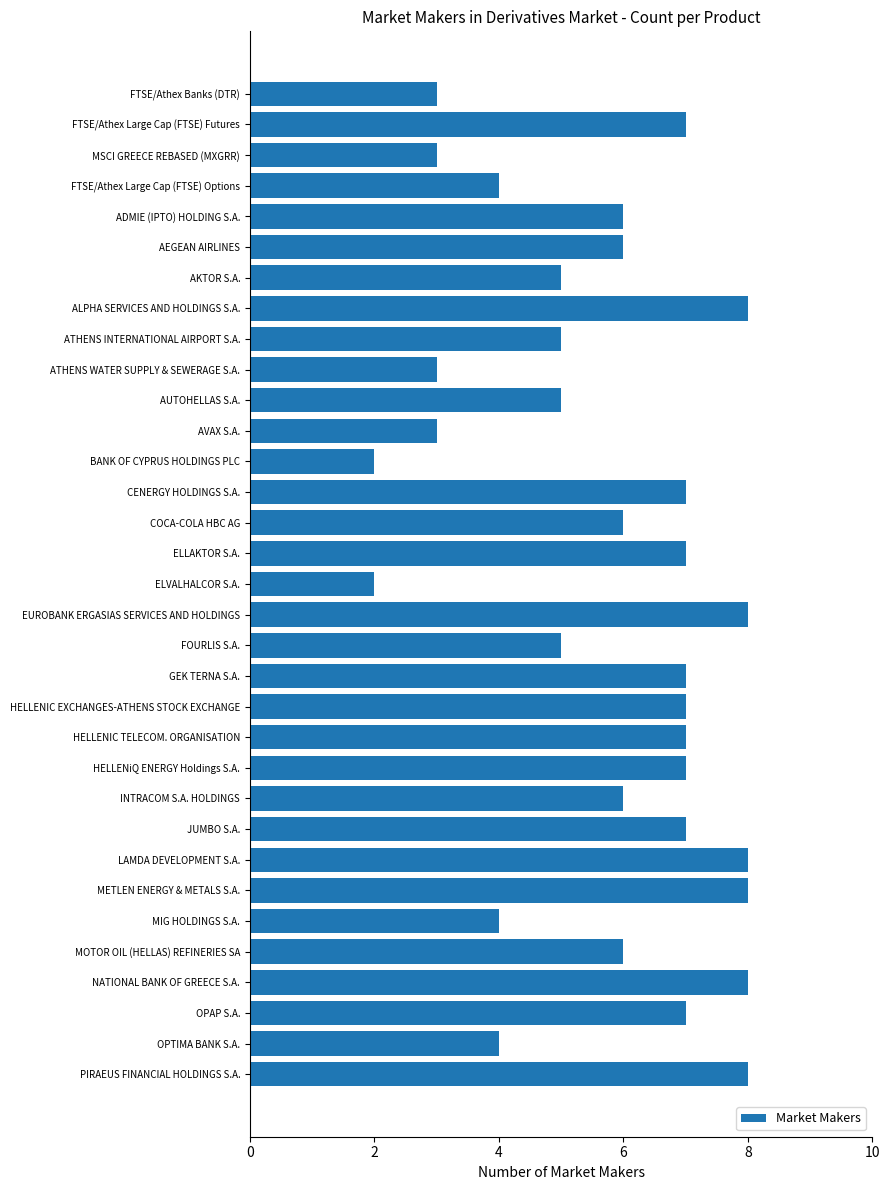

What is the difference between the second highest and minimum values?

6